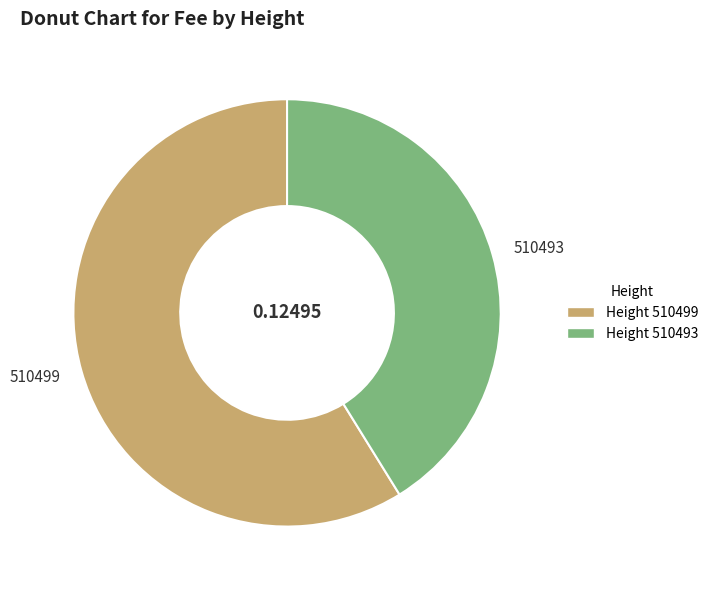

What is the majority slice?

Height 510499